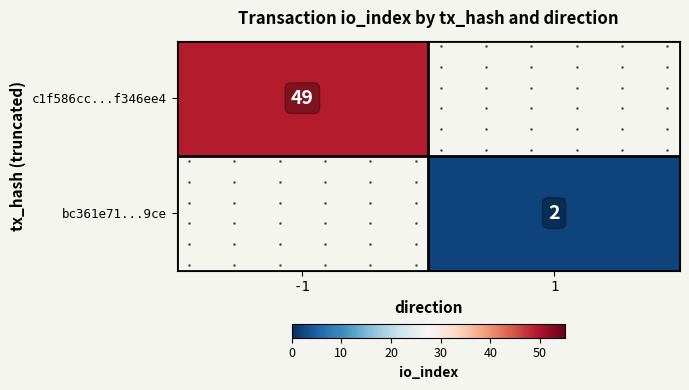

What is the smallest value displayed?

2.0